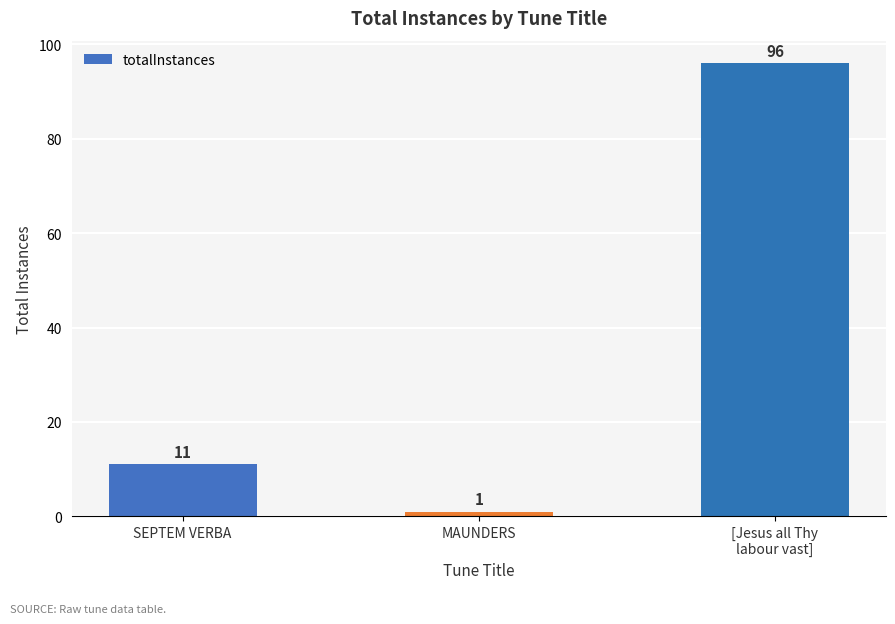

What position from the left is [Jesus all Thy
labour vast]?

3